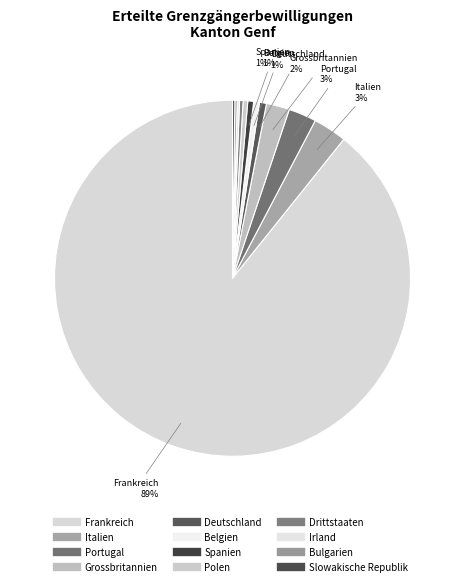

How many slices are in this pie chart?

12